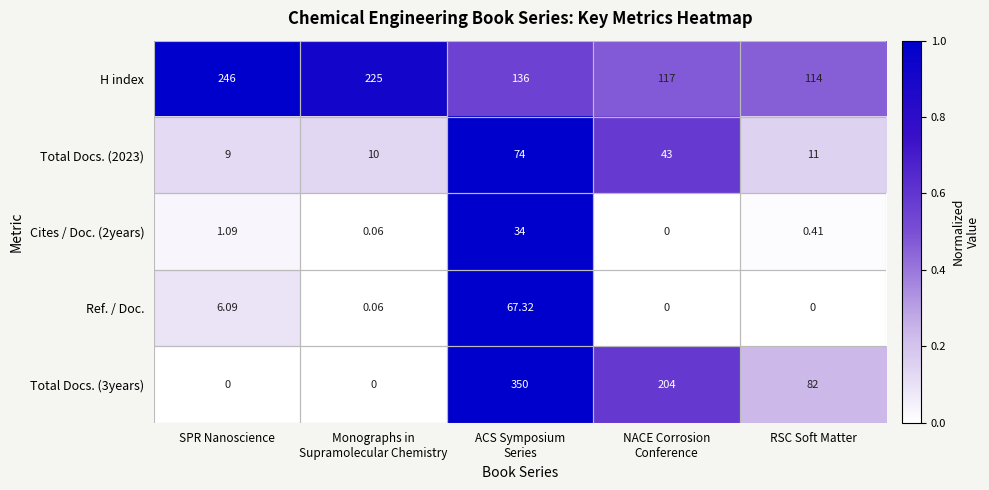

Which series has the largest total across all categories?

H index